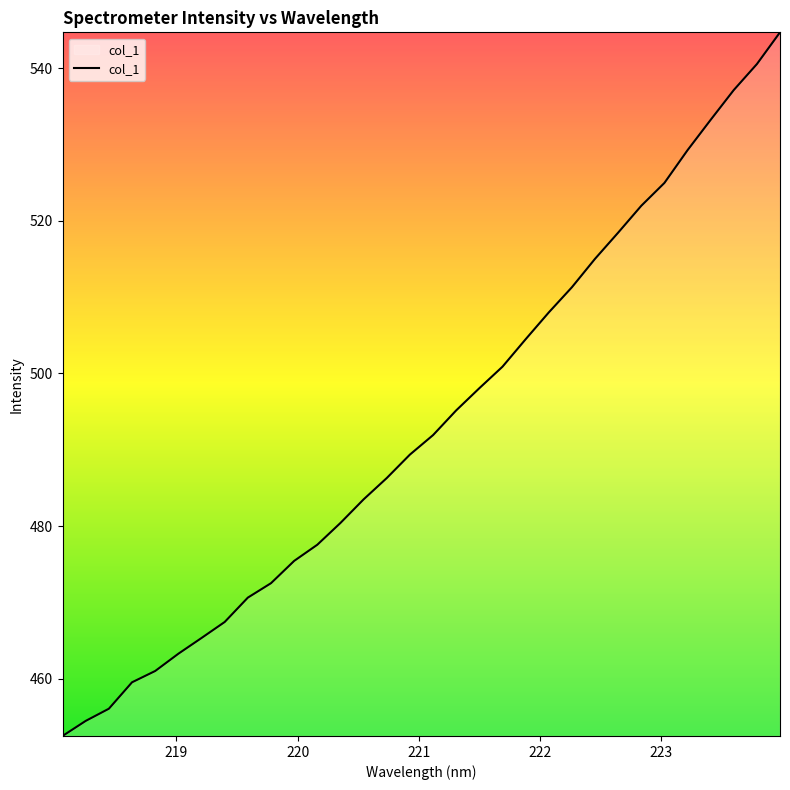

What is the difference between the maximum and minimum values?

92.2